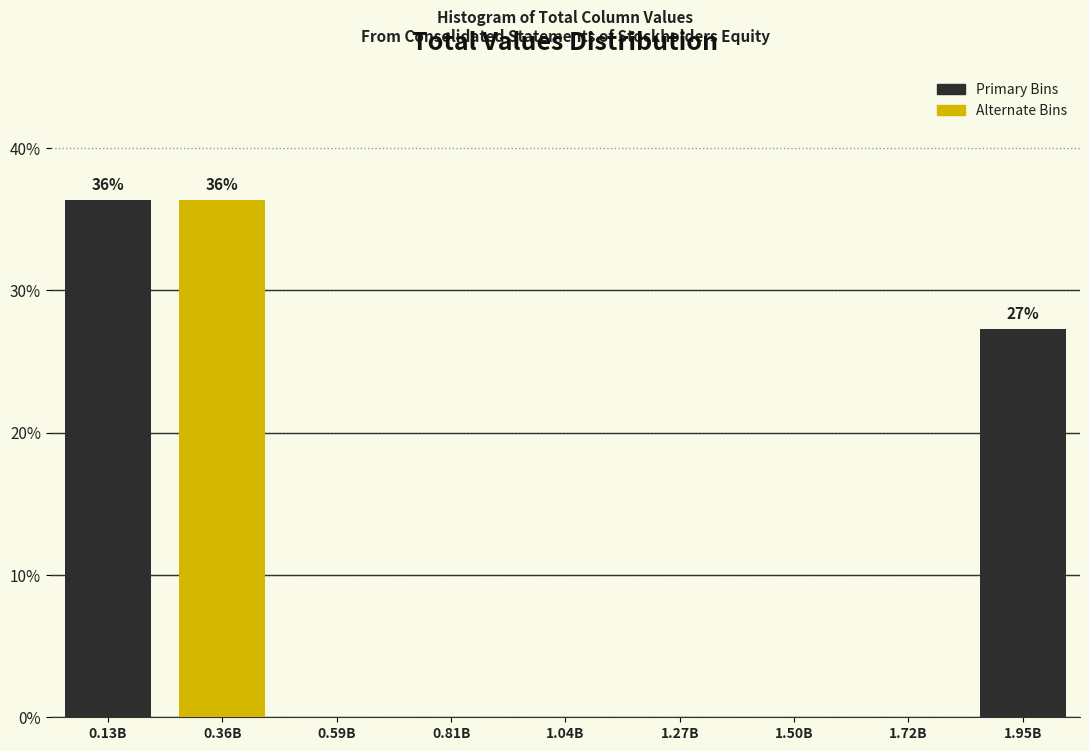

Reading left to right, extract all data points from this chart.

0.13B=36.4	0.36B=36.4	0.59B=0.0	0.81B=0.0	1.04B=0.0	1.27B=0.0	1.50B=0.0	1.72B=0.0	1.95B=27.3